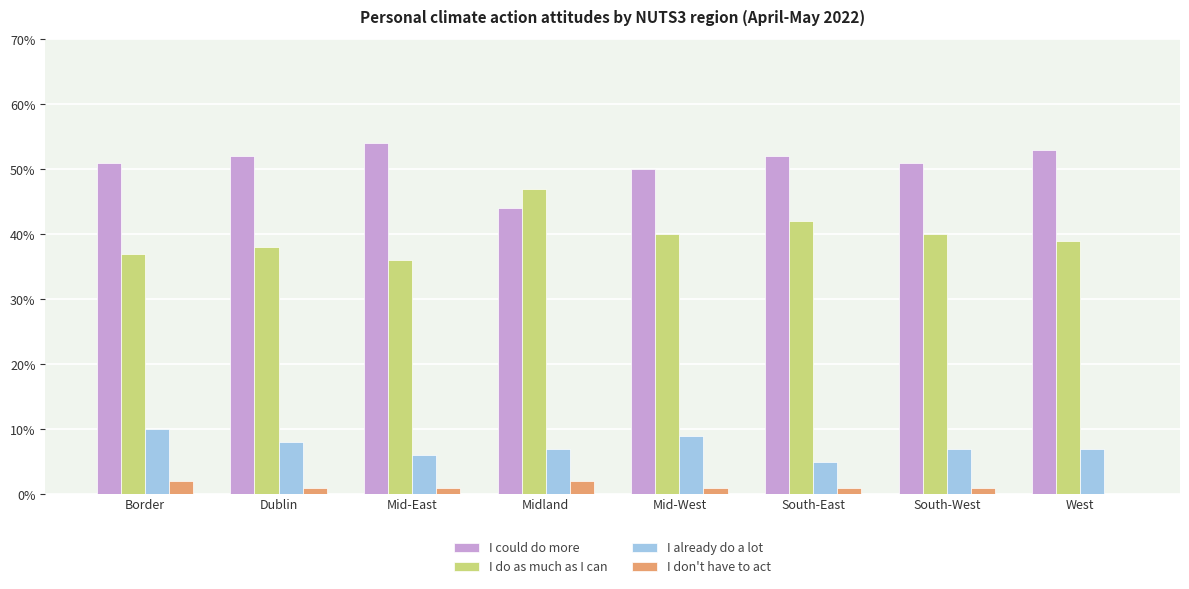

How many groups of bars are there?

8